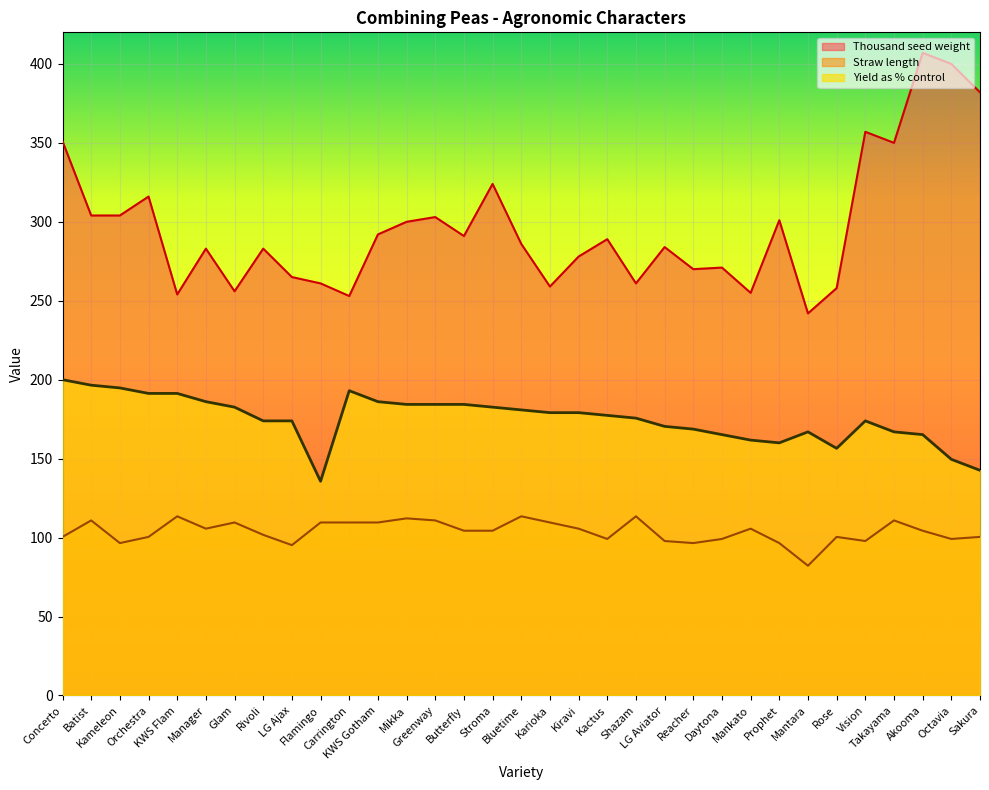

The Straw length series shows 97.8 at Vision. True or false?

True